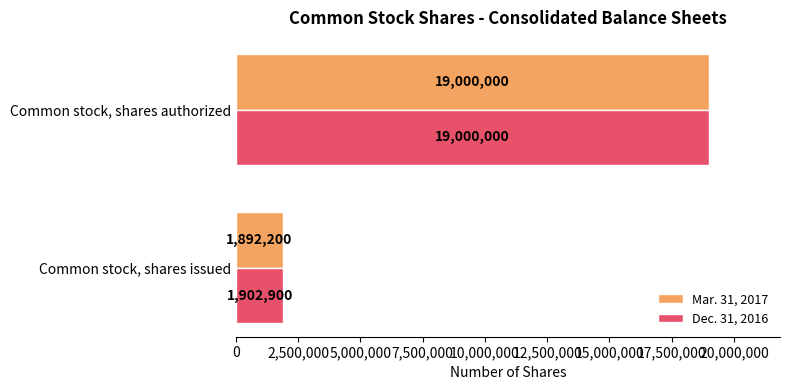

What is the average value of the Mar. 31, 2017 series?

10446100